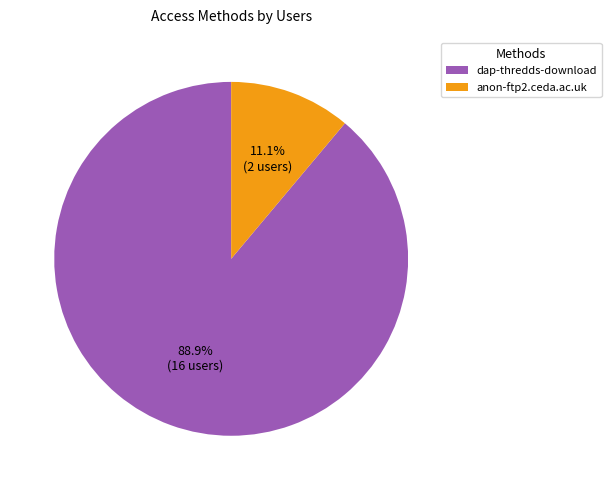

Rank the categories by value from lowest to highest.

anon-ftp2.ceda.ac.uk, dap-thredds-download